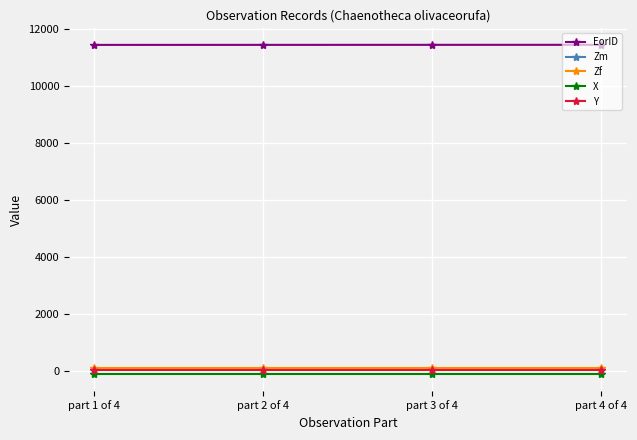

True or false: Y and Zf intersect in this chart.

False